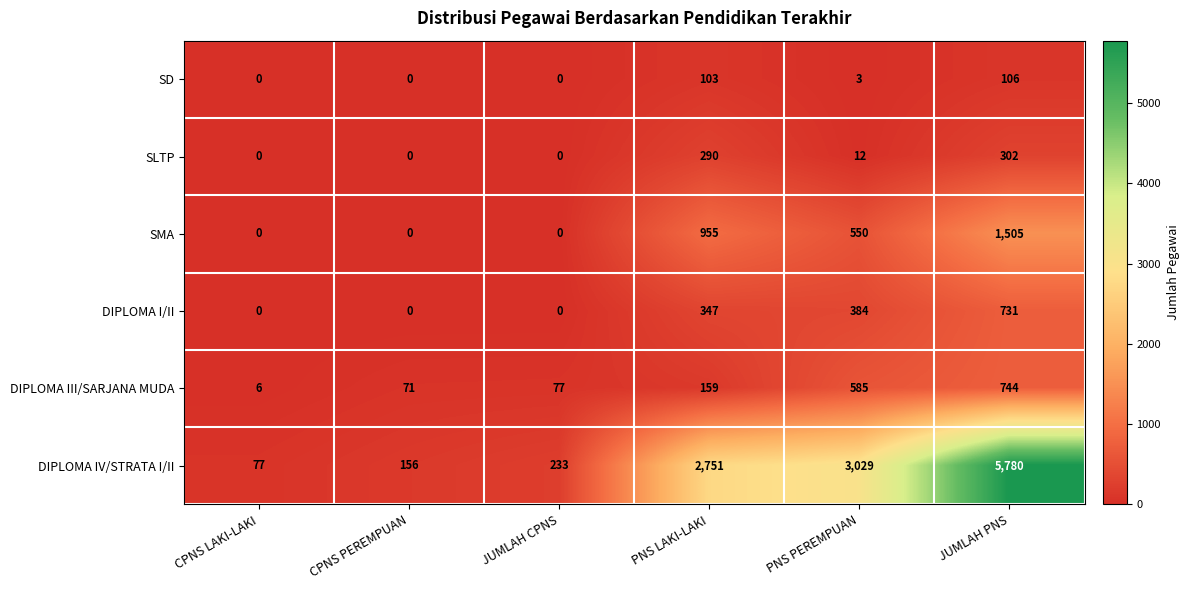

Between CPNS LAKI-LAKI and CPNS PEREMPUAN, which series saw the biggest shift?

DIPLOMA IV/STRATA I/II